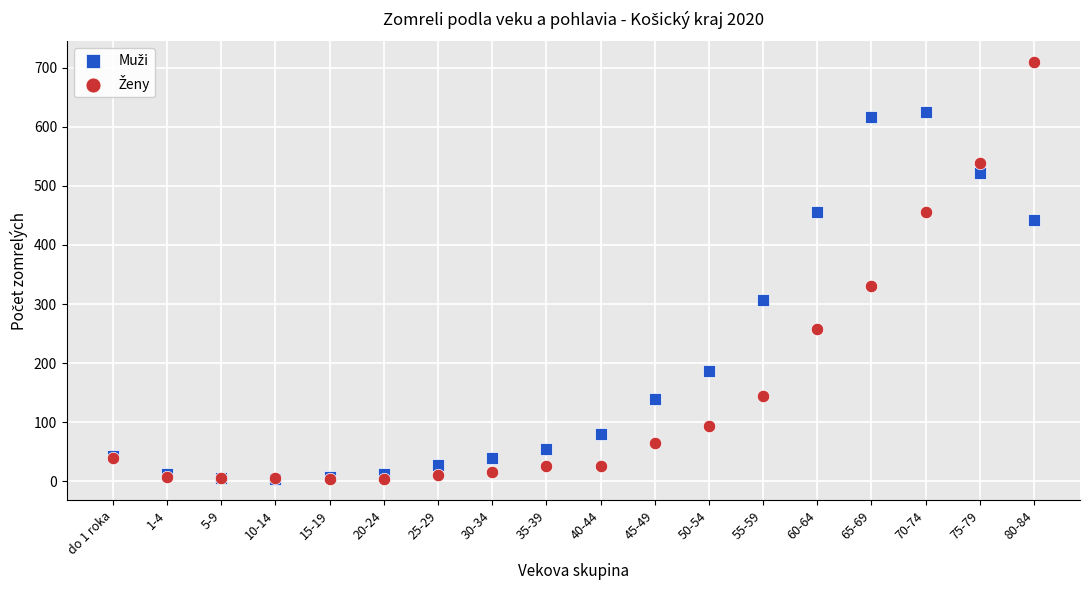

Across all series, what Y value is closest to 356?

330